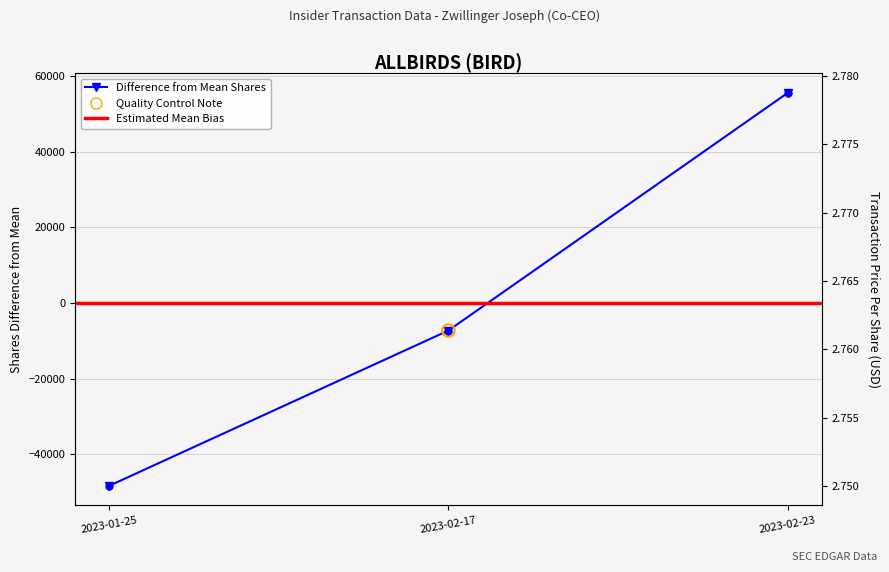

Is the value of transactionValue at 2023-02-17 greater than the value of transactionShares at 2023-01-25?

Yes